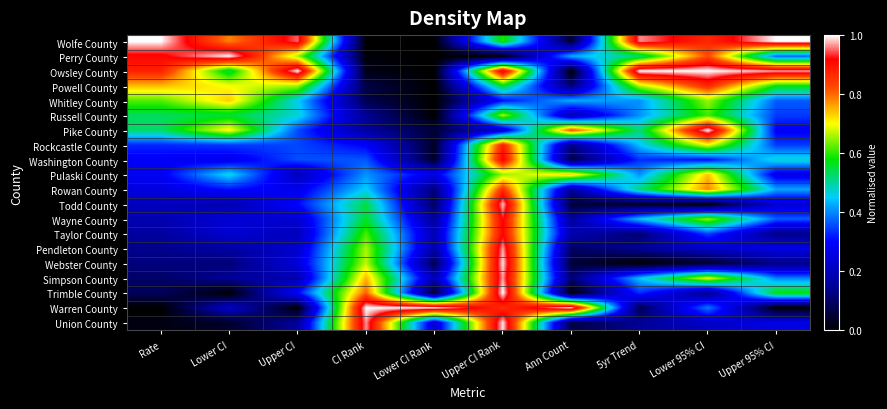

What is the difference between the highest and lowest values at Upper 95% CI?

1.0